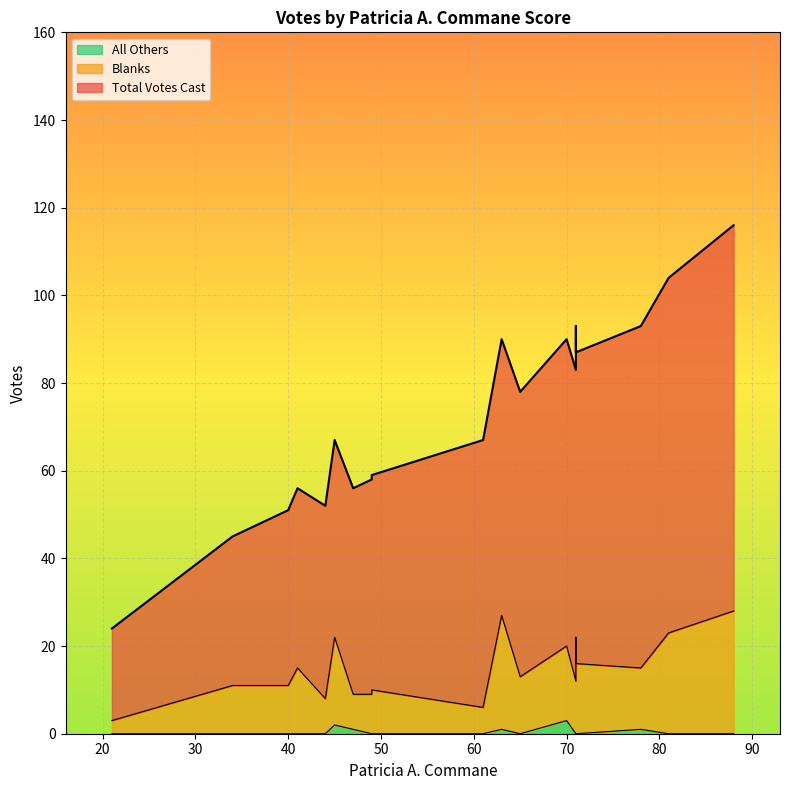

Is it true that Blanks equals 6 at 61?

True